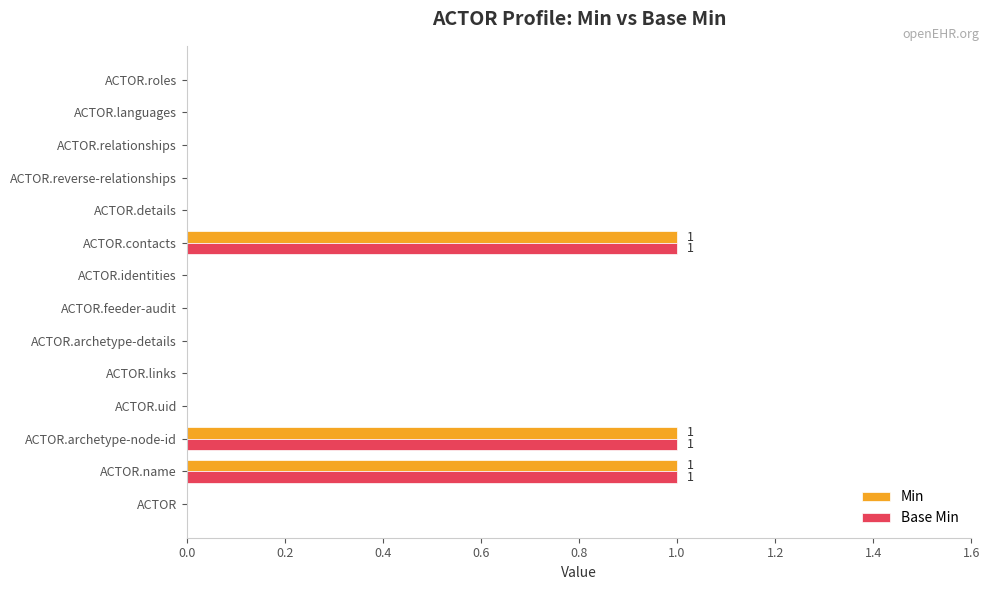

True or false: Base Min has a value of -1 at ACTOR.

False